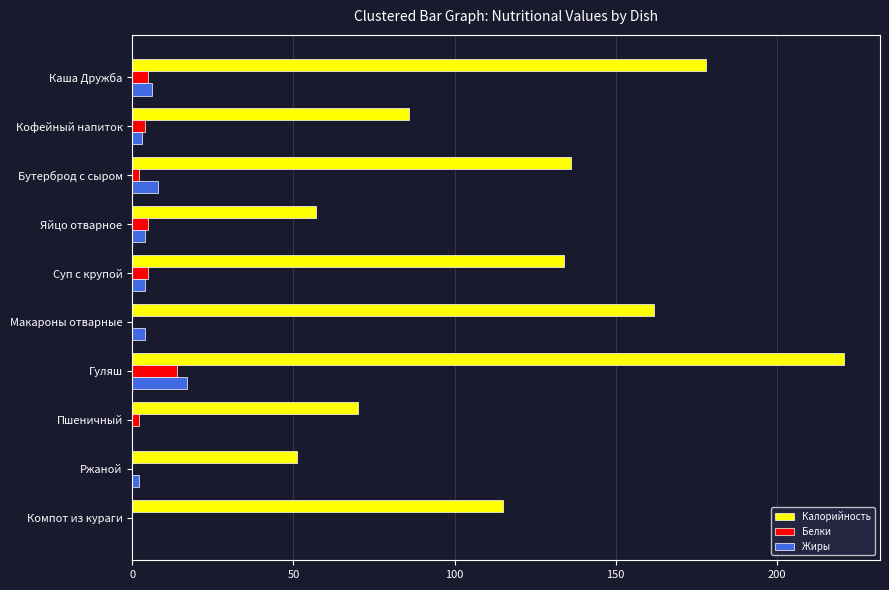

What is the sum of all Калорийность values?

1210